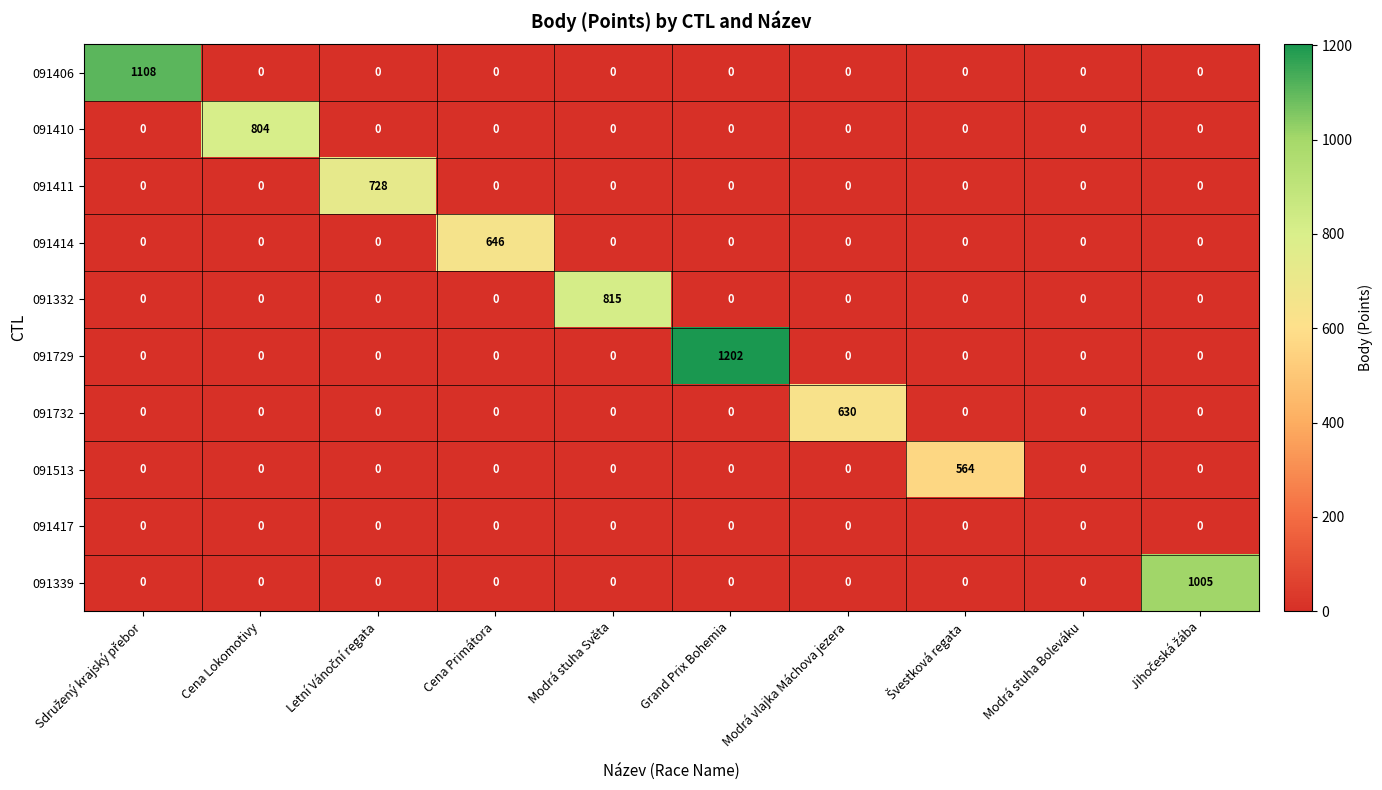

List the series in order of their peak value, lowest first.

091417, 091513, 091732, 091414, 091411, 091410, 091332, 091339, 091406, 091729